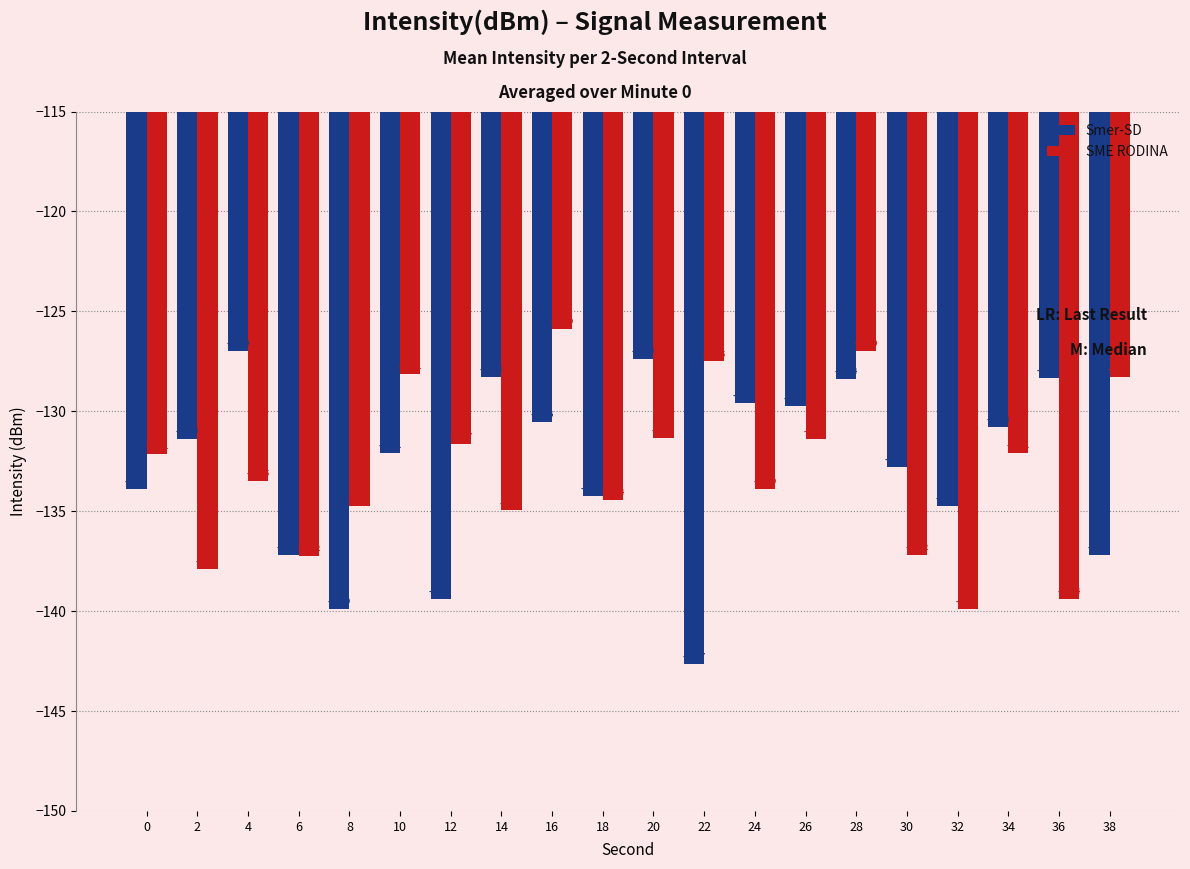

What is the maximum value shown in the chart?

-125.9